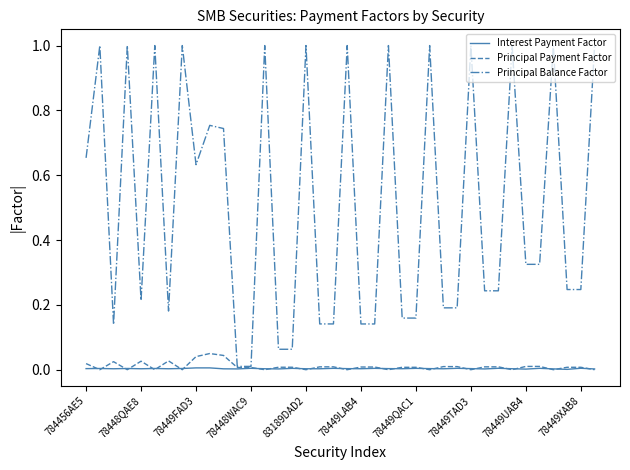

Which series has the largest range (max minus min)?

Principal Balance Factor